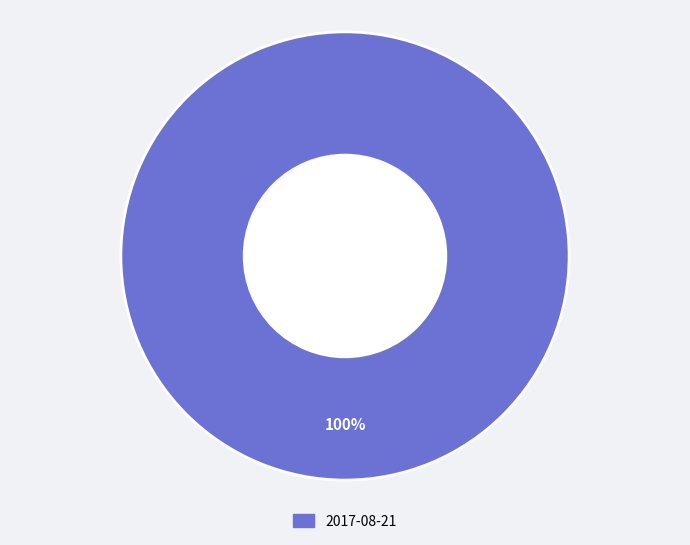

Is there a majority slice in this chart?

Yes